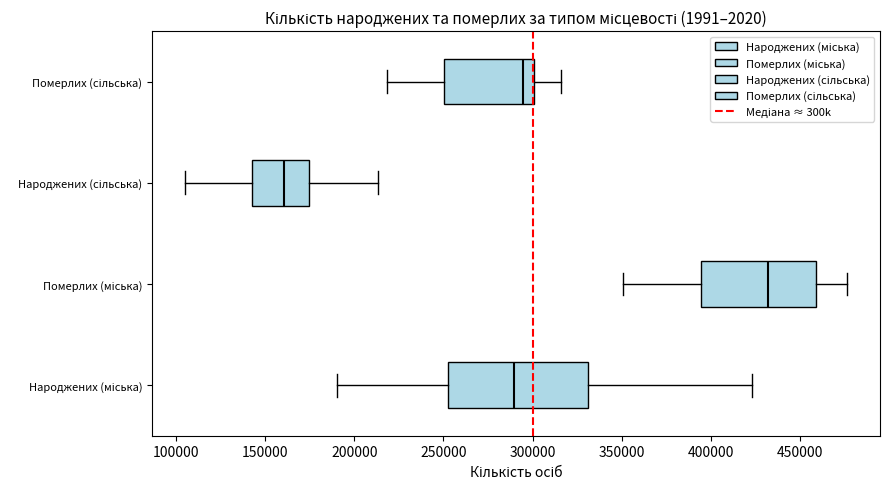

Where does the median line of the box for Народжених (сільська) sit on the x-axis? The values are not printed on the chart, so give them approximately, as read against the axis.

160000